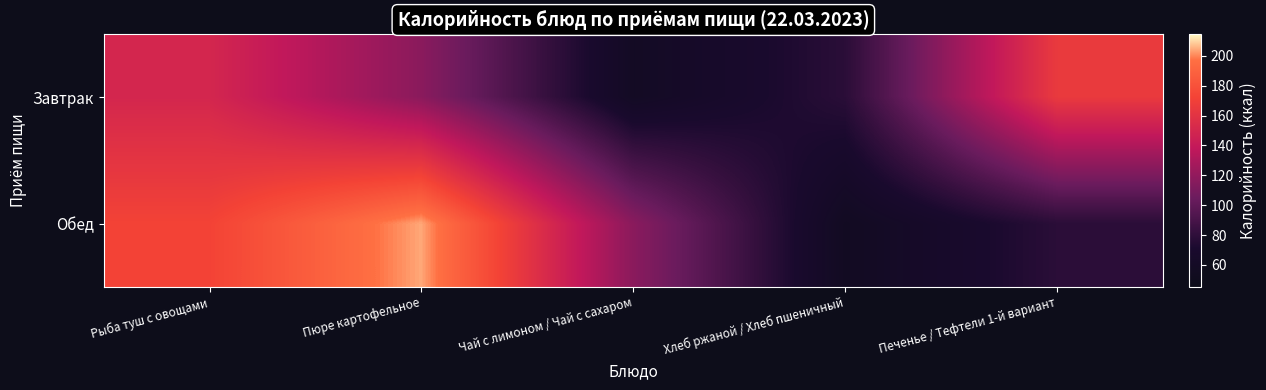

Which label corresponds to the smallest value in the chart?

Хлеб ржаной / Хлеб пшеничный